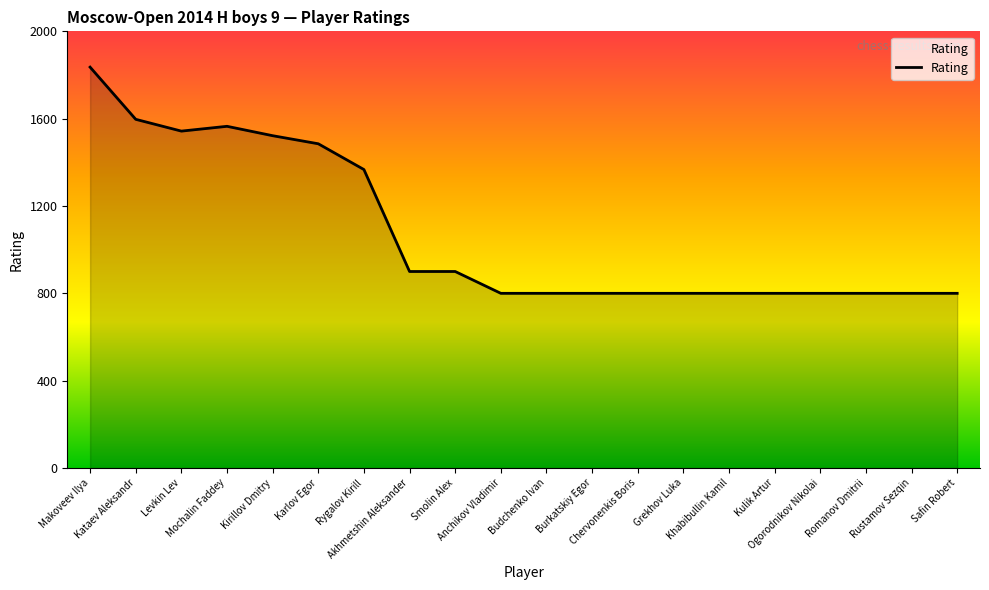

The chart shows a value of 800 at Safin Robert. True or false?

True